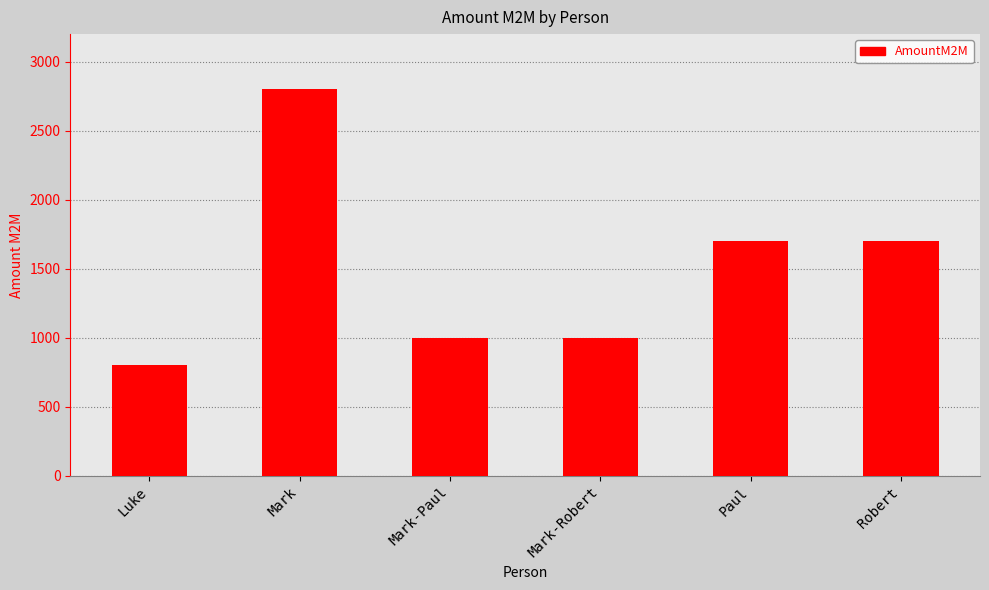

What value does the data have at Robert?

1700